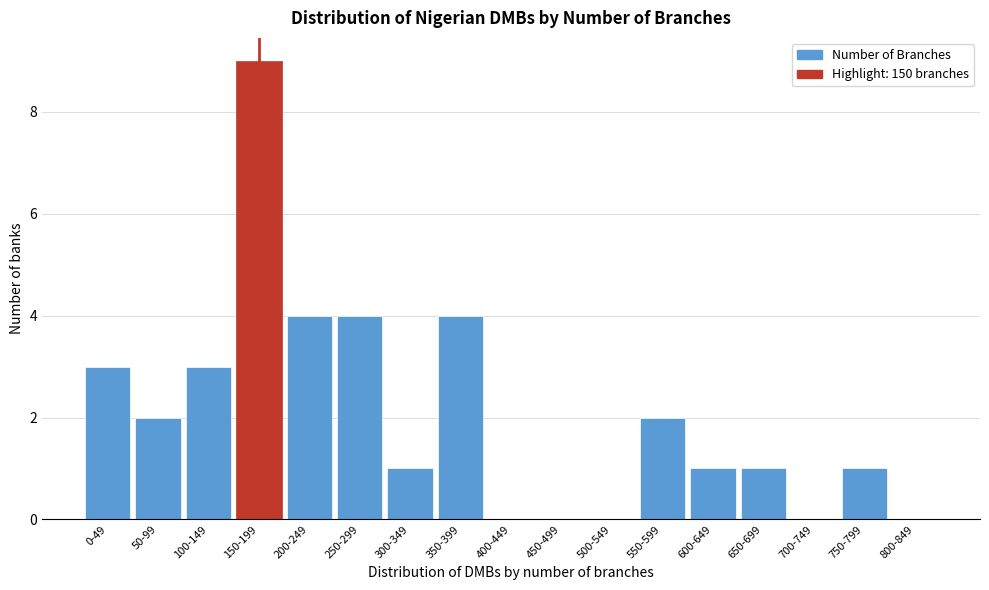

Reading left to right, list all the values displayed in this chart.

0-49=3	50-99=2	100-149=3	150-199=9	200-249=4	250-299=4	300-349=1	350-399=4	400-449=0	450-499=0	500-549=0	550-599=2	600-649=1	650-699=1	700-749=0	750-799=1	800-849=0